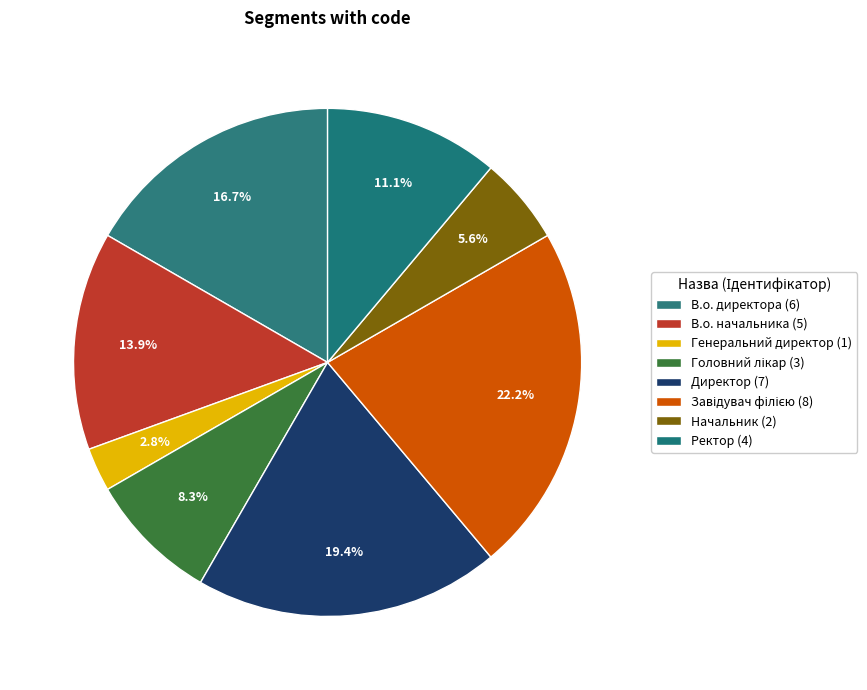

Does any single category account for the majority?

No